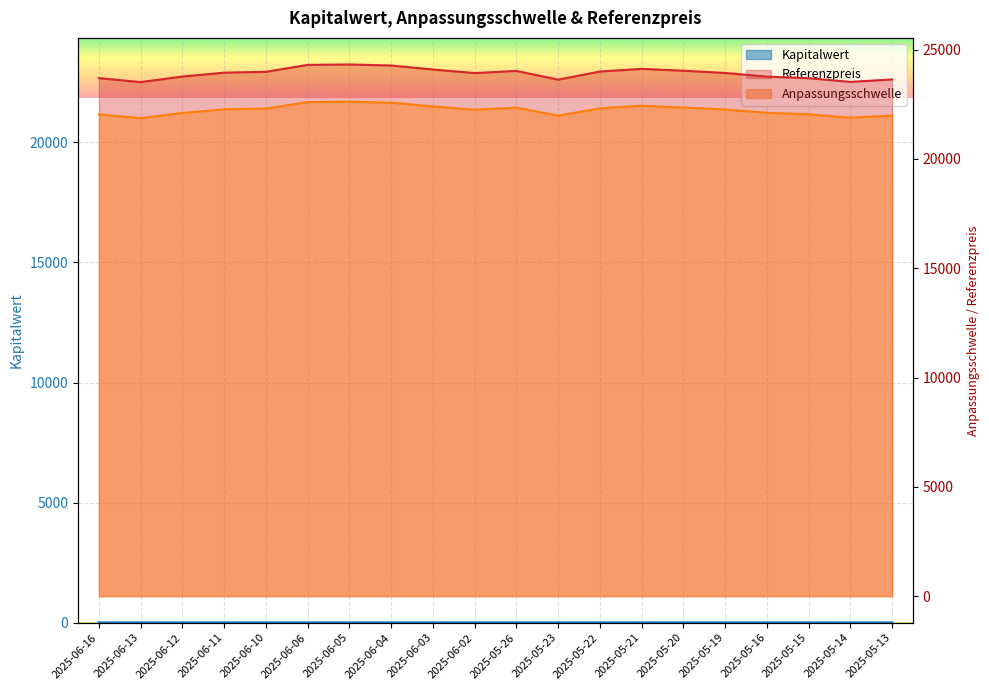

Where does the Kapitalwert series first go above 4?

2025-06-12